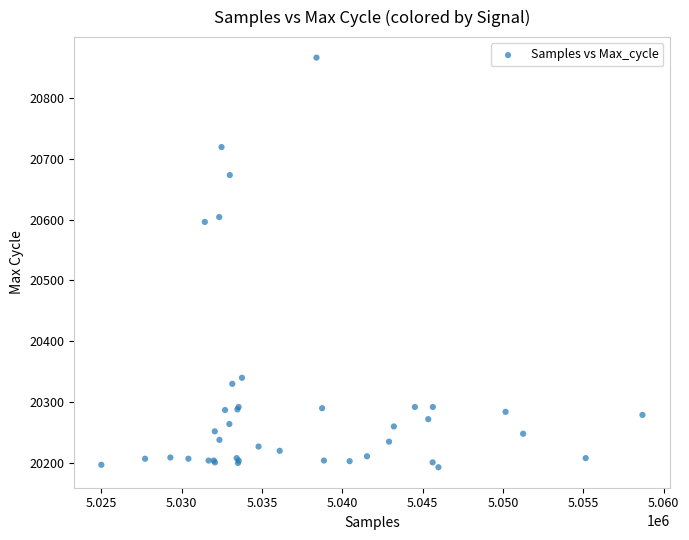

What Y value in the scatter plot is closest to 20529?

20596